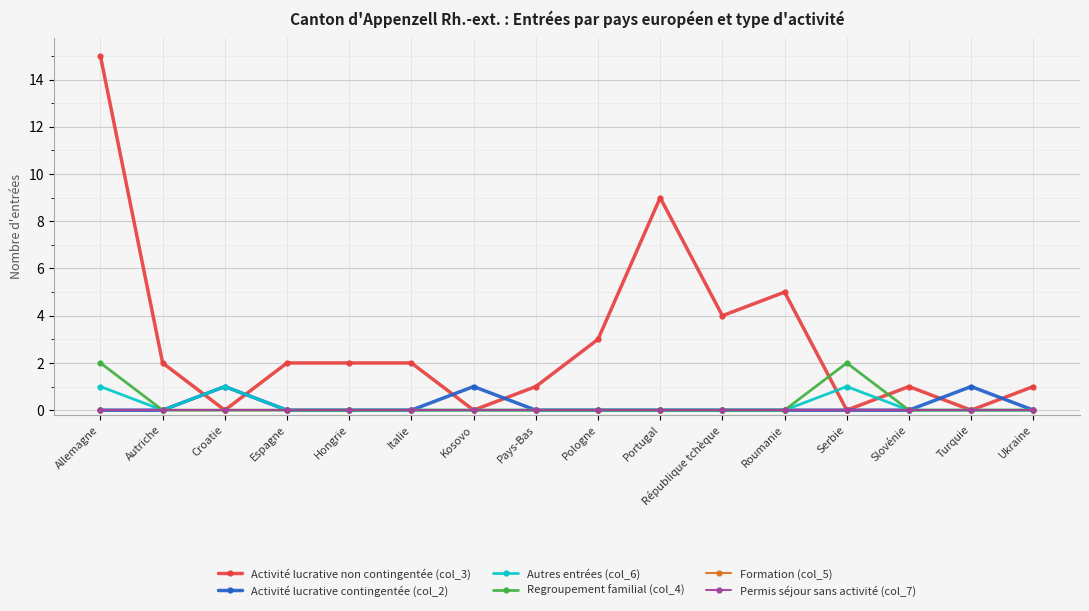

True or false: Activité lucrative contingentée (col_2) has more than 1 interior local peaks.

True